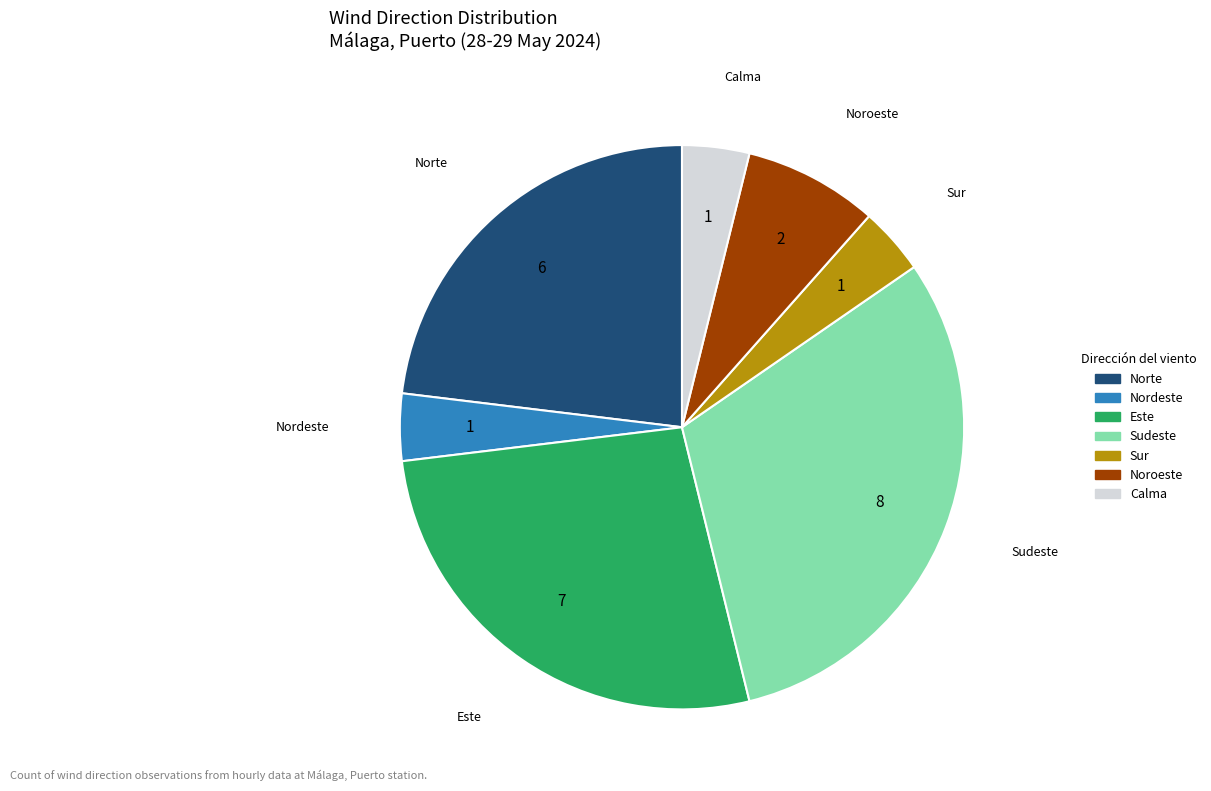

Is the sum of Sur and Noroeste greater than half?

No